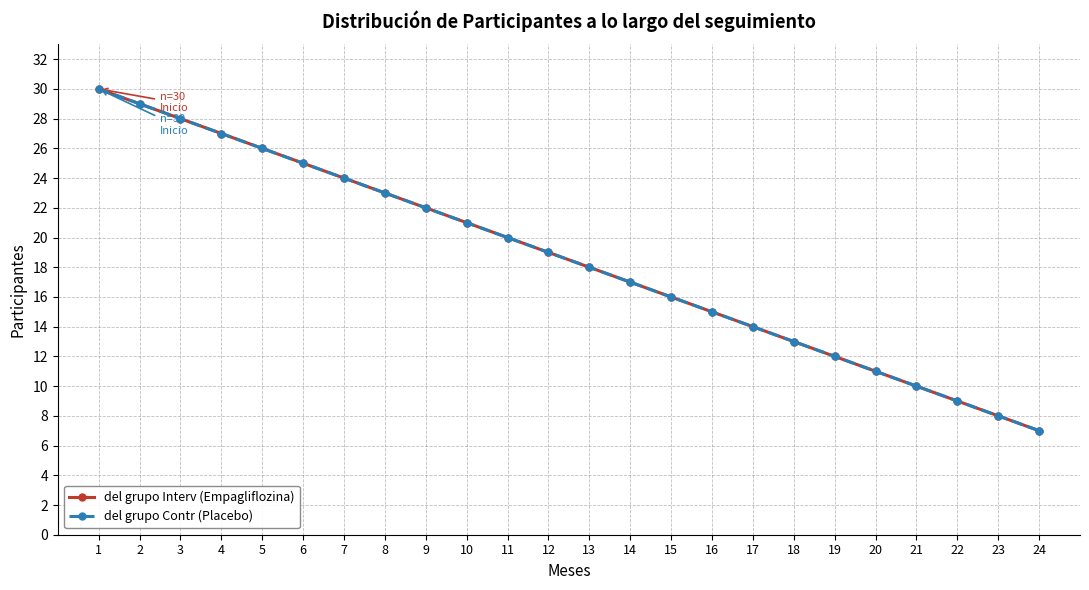

Does the chart have visible grid lines?

Yes